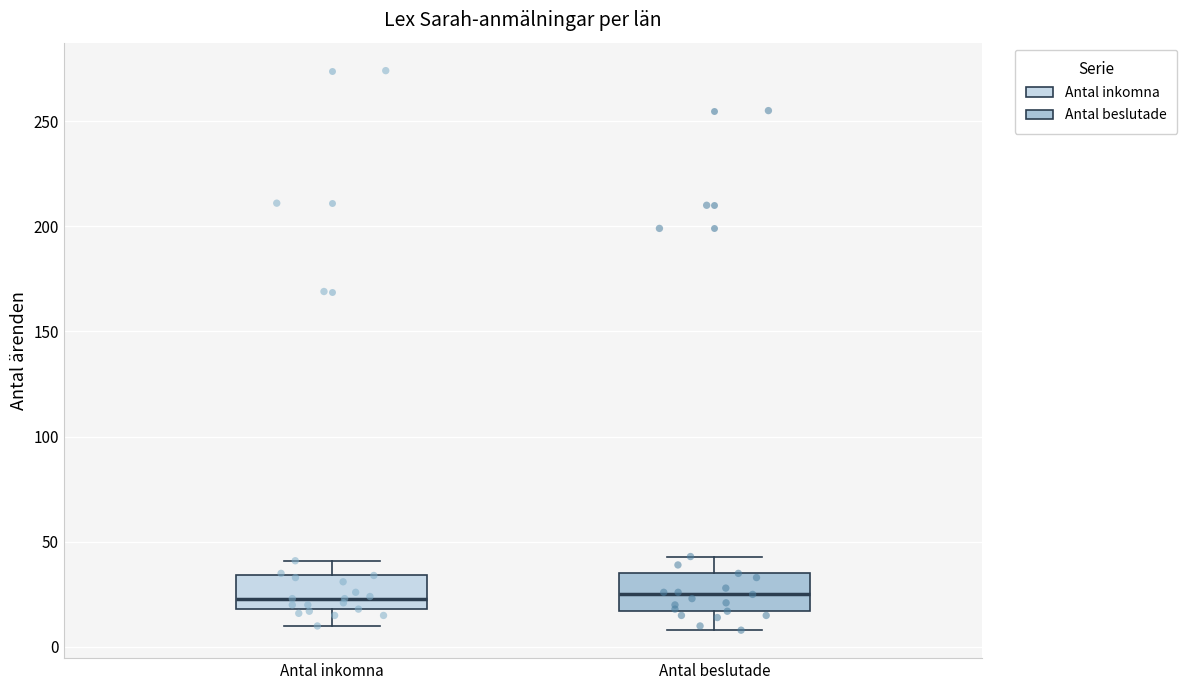

Where is the upper edge of the box for Antal beslutade on the y-axis? The values are not printed on the chart, so give them approximately, as read against the axis.

35